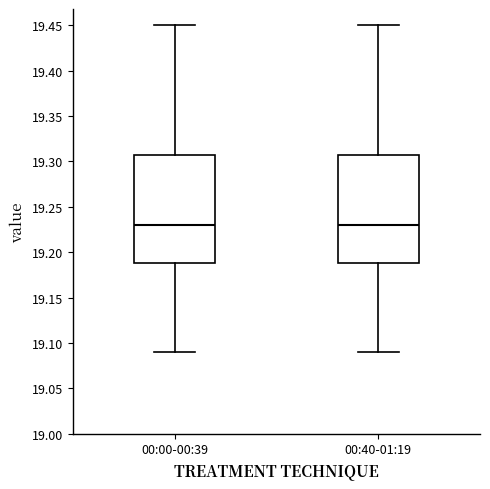

Where is the lower edge of the box for 00:40-01:19 on the y-axis? The values are not printed on the chart, so give them approximately, as read against the axis.

19.19